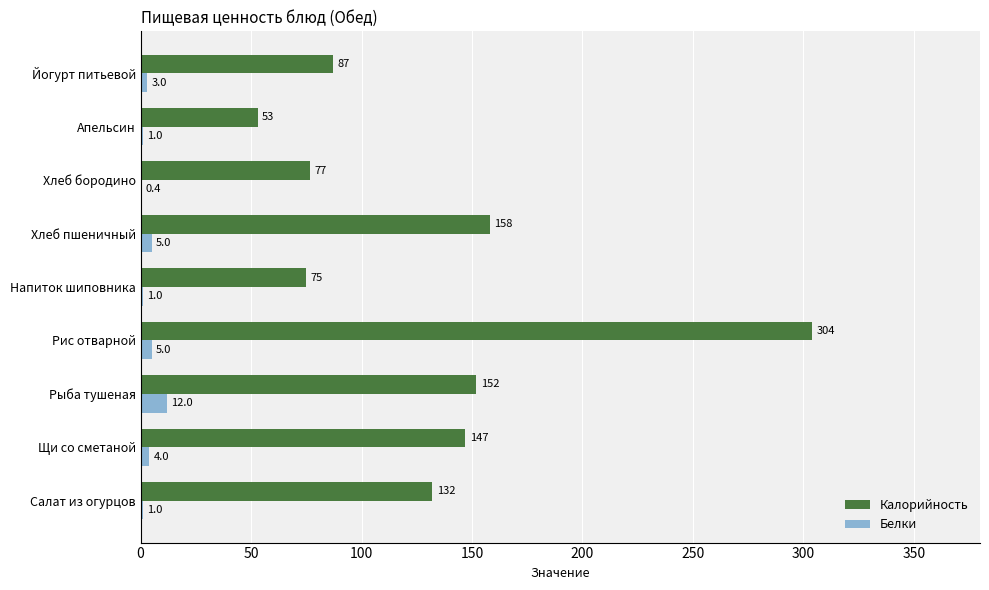

Between Щи со сметаной and Йогурт питьевой, which series saw the biggest shift?

Калорийность